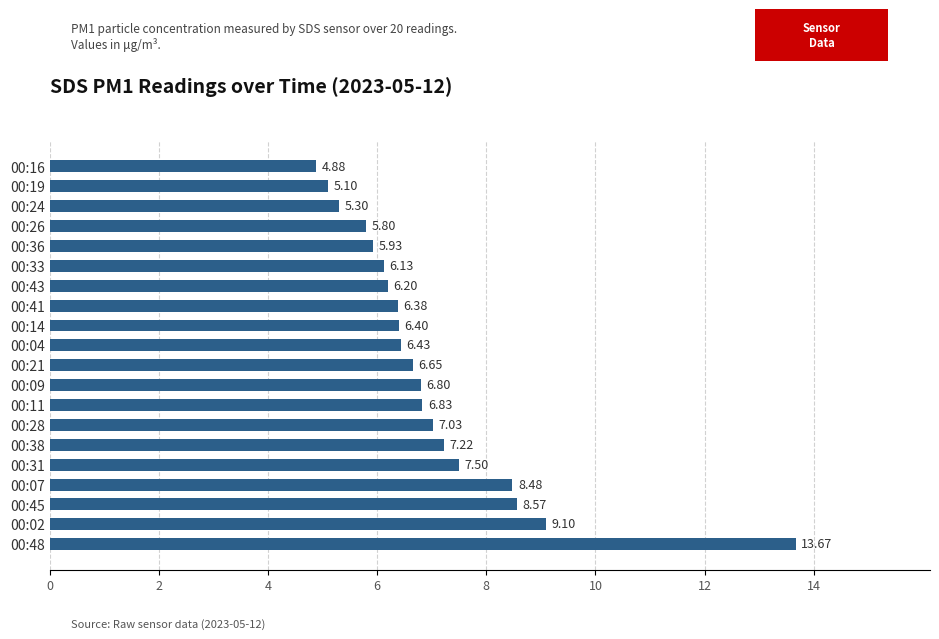

What is the change in value from 00:28 to 00:33?

-0.9